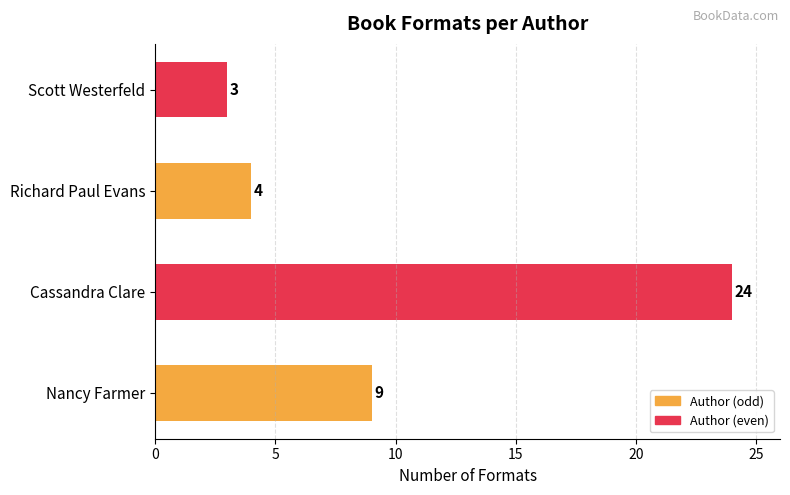

What is the average value?

10